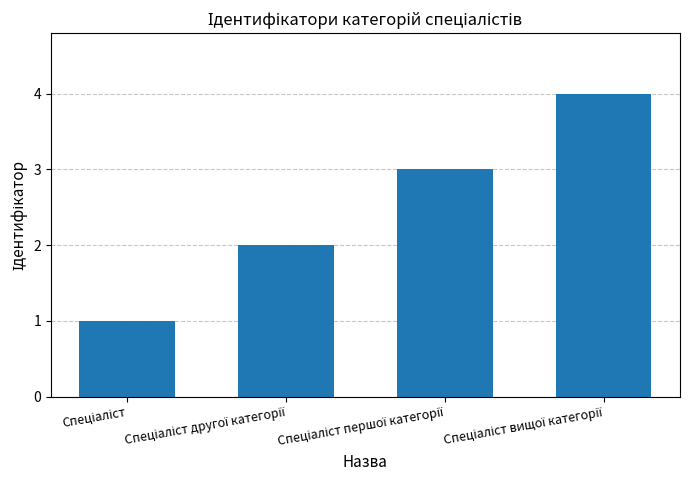

What is the greatest value displayed?

4